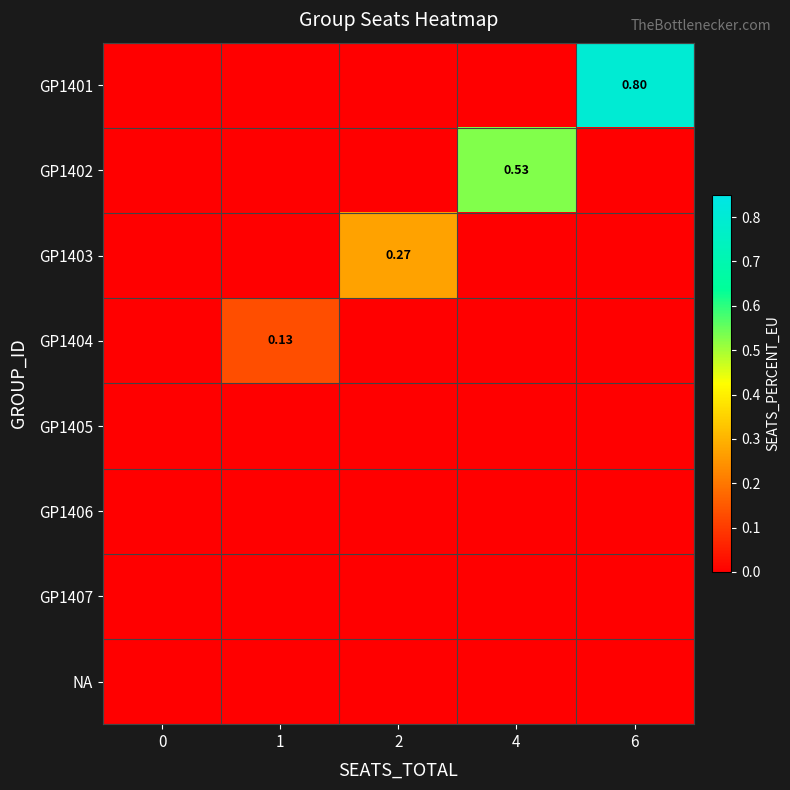

The row_4 series shows 0.0 at 2. True or false?

True